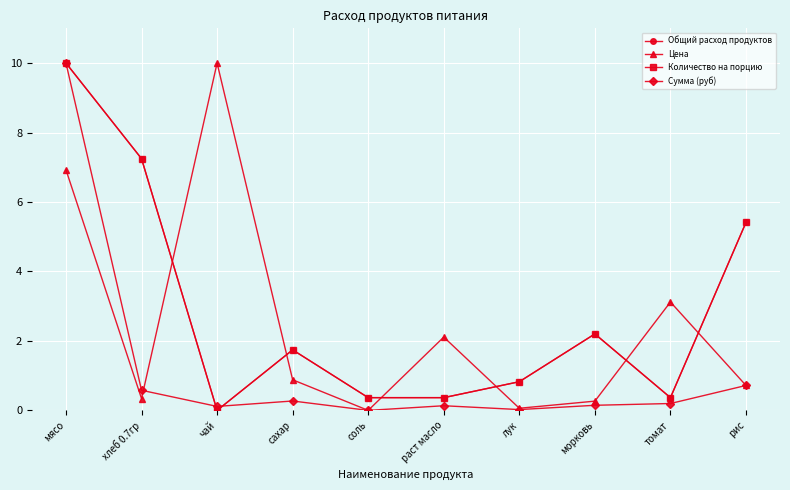

Rank the series at сахар from highest to lowest value.

Количество на порцию, Общий расход продуктов, Цена, Сумма (руб)